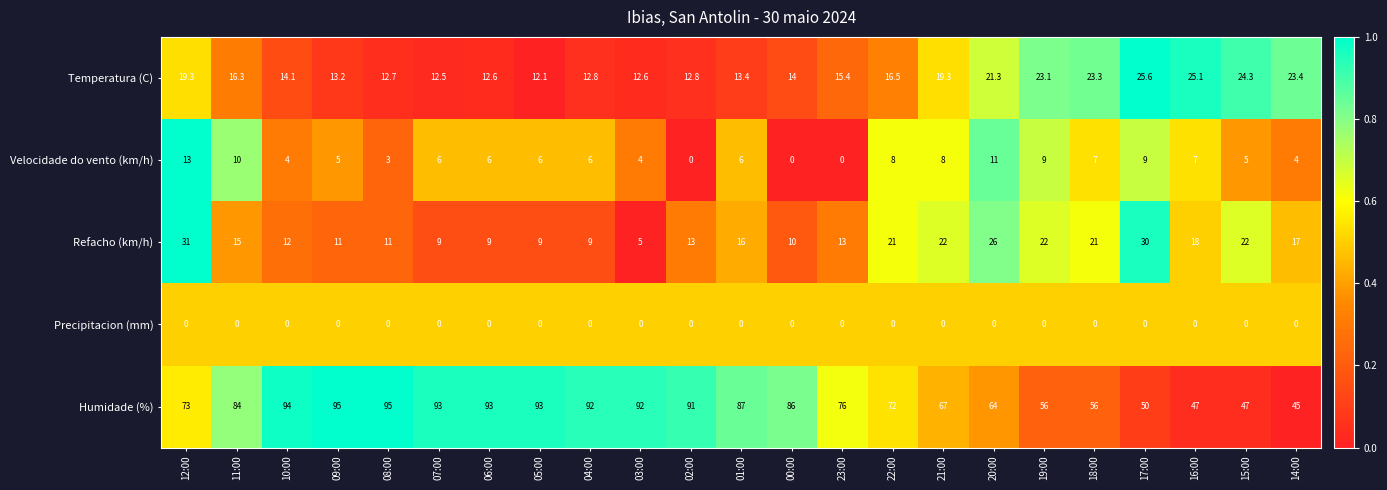

What is the spread (max minus min) of values at 02:00?

91.0